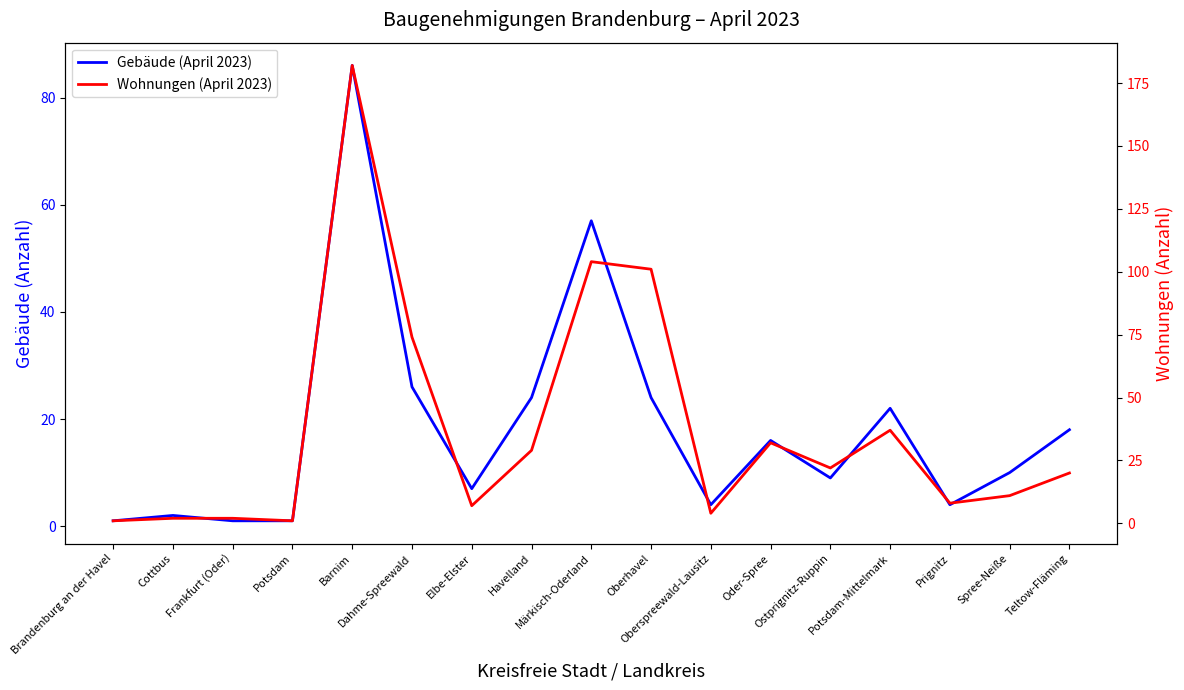

The Gebäude (April 2023) series shows 27 at Oder-Spree. True or false?

False